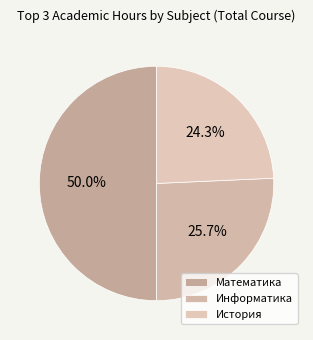

Rank the categories by value from lowest to highest.

История, Информатика, Математика